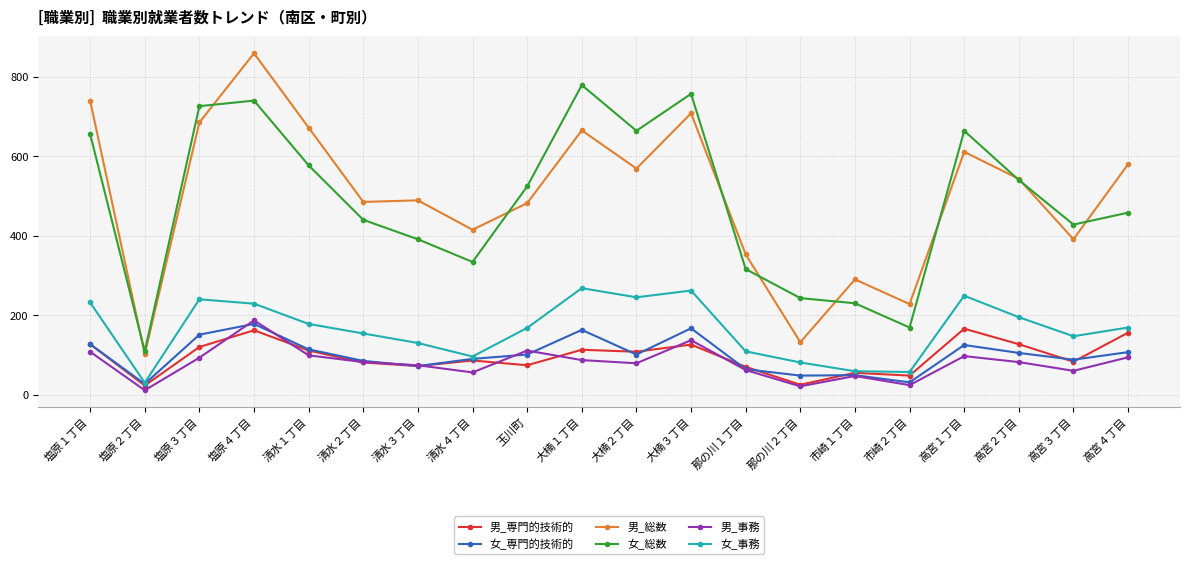

At which category is the sum across all series the highest?

塩原４丁目